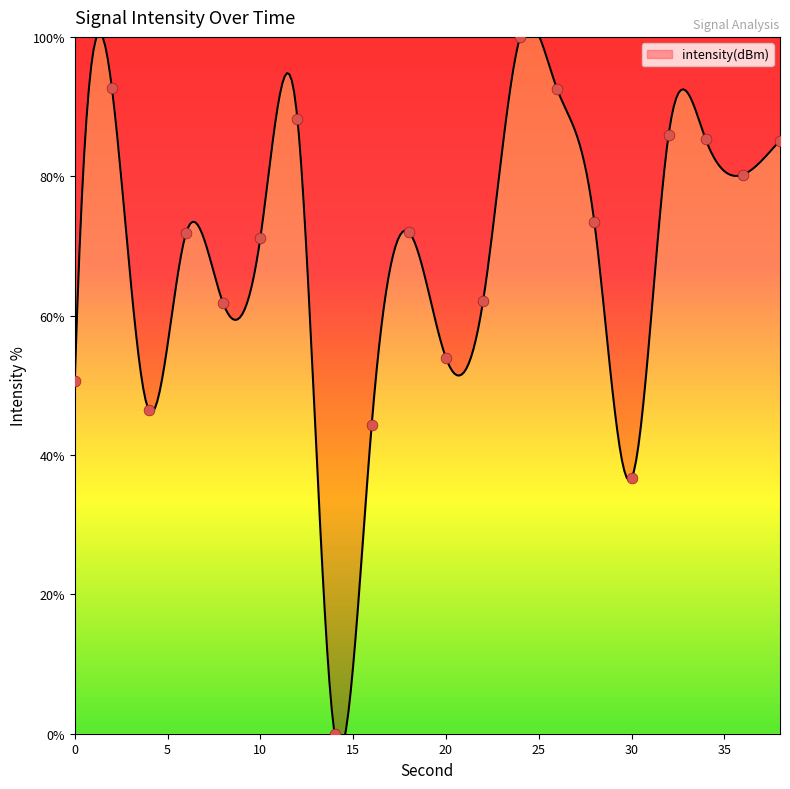

What is the change in value from 20 to 26?

+38.5